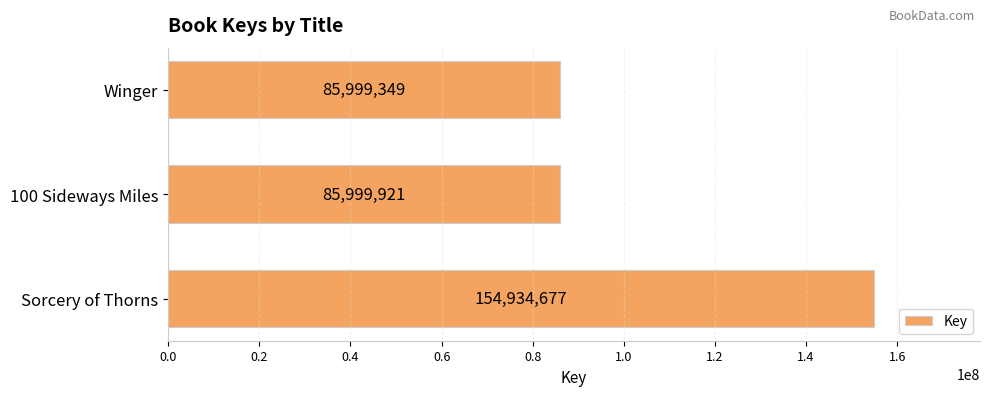

Count the number of data series in this chart.

1